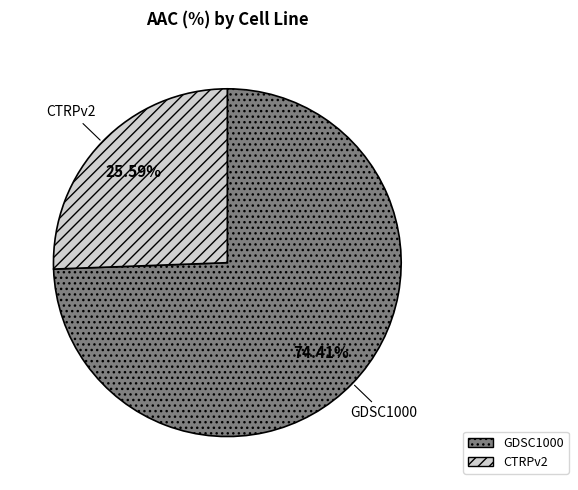

What percentage is the GDSC1000 slice, to the nearest percent?

74%